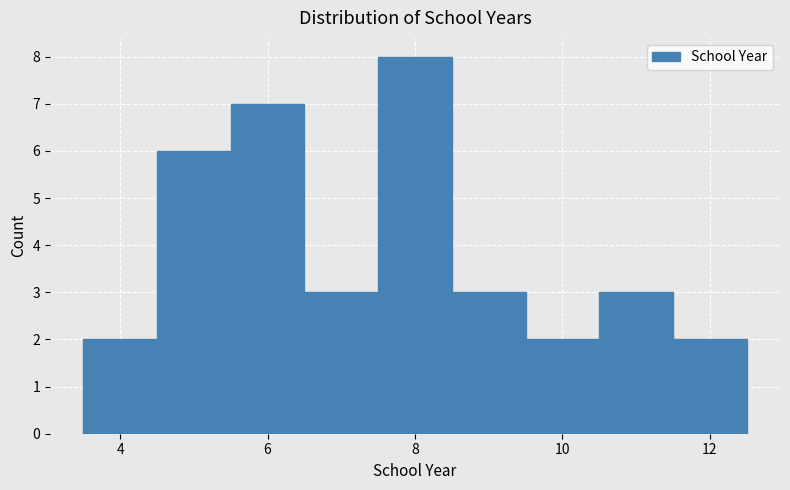

What is the height of the bar covering 3.5 to 4.5 on the x-axis? Neither the bar edges nor the heights are printed on the chart, so give them approximately, as read against the axes.

2